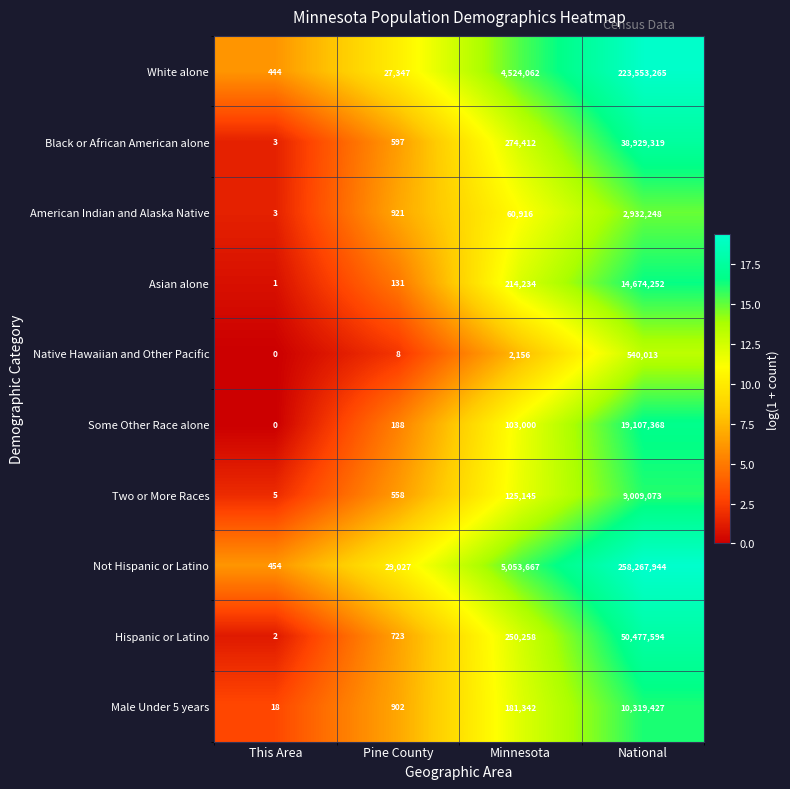

At which label is Asian alone closest to 7337126?

Minnesota